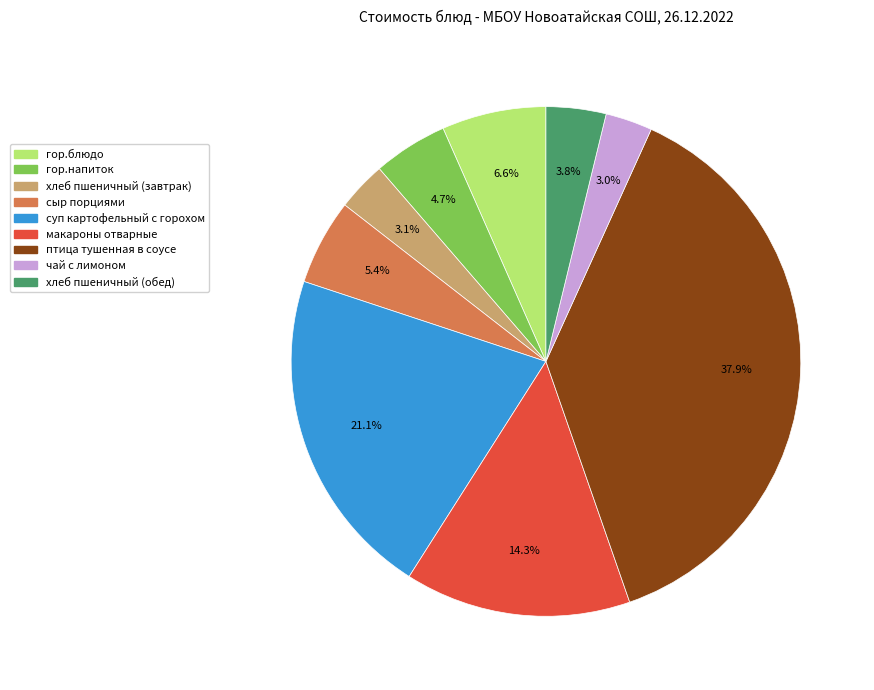

Does any single category account for the majority?

No